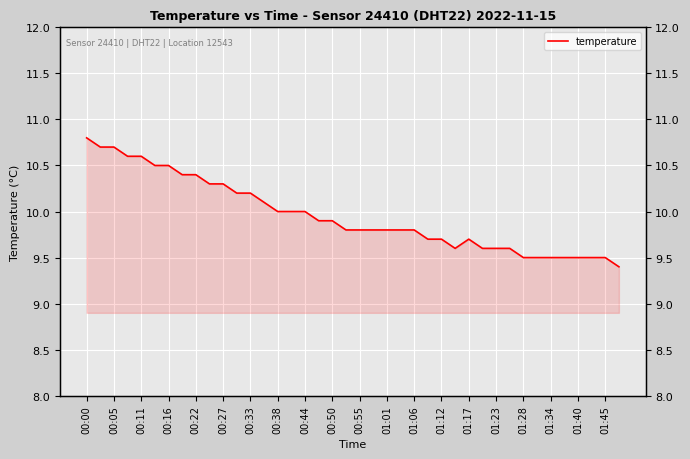

Which label corresponds to the largest value in the chart?

00:00